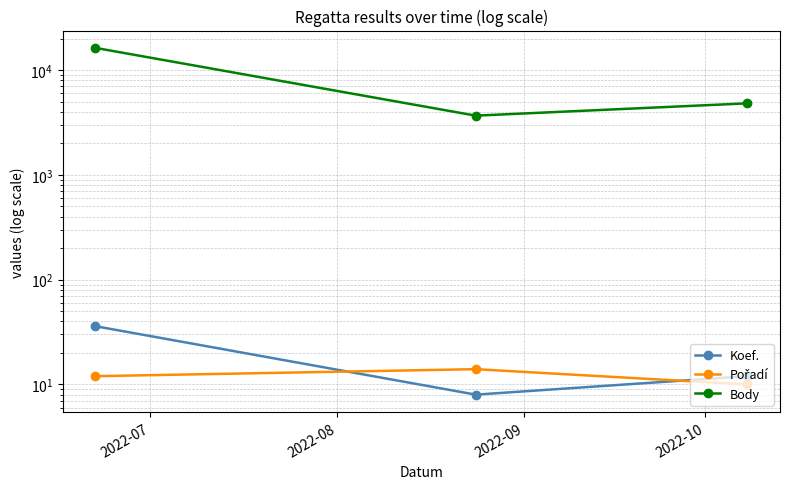

What are all the series names shown in the legend?

Koef., Pořadí, Body